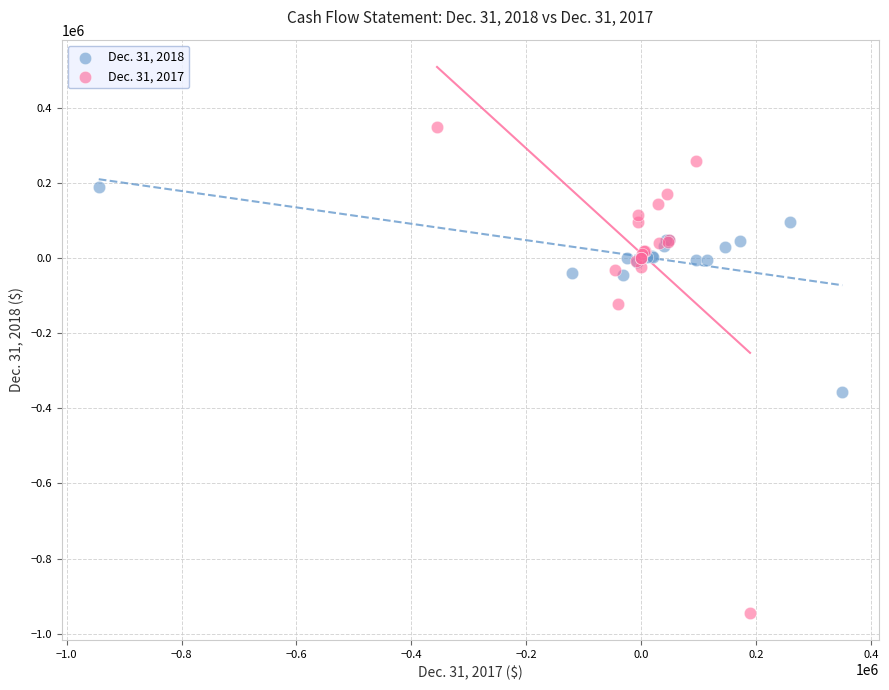

Which series contains the lowest Y value?

Dec. 31, 2017